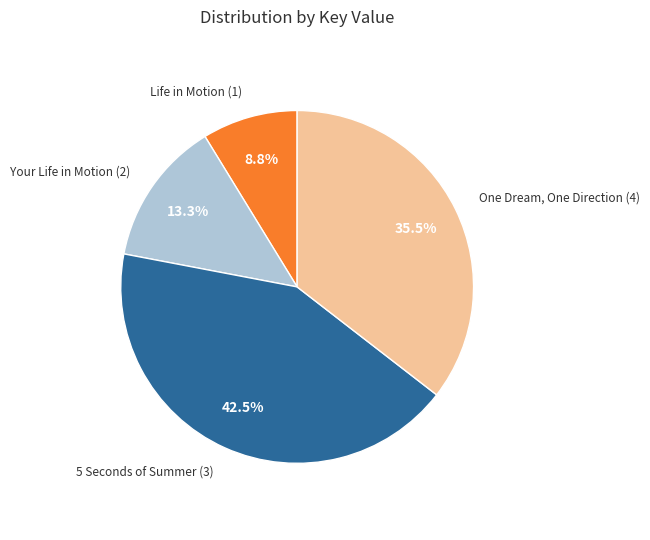

To the nearest percent, what is the difference between the largest and smallest slice percentages?

34%